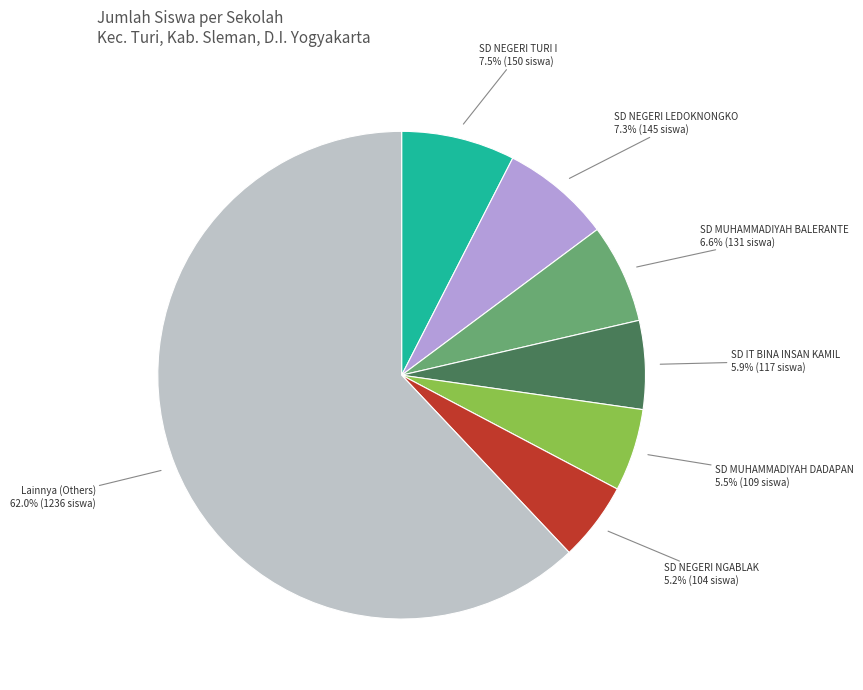

Count the number of slices in the pie.

7